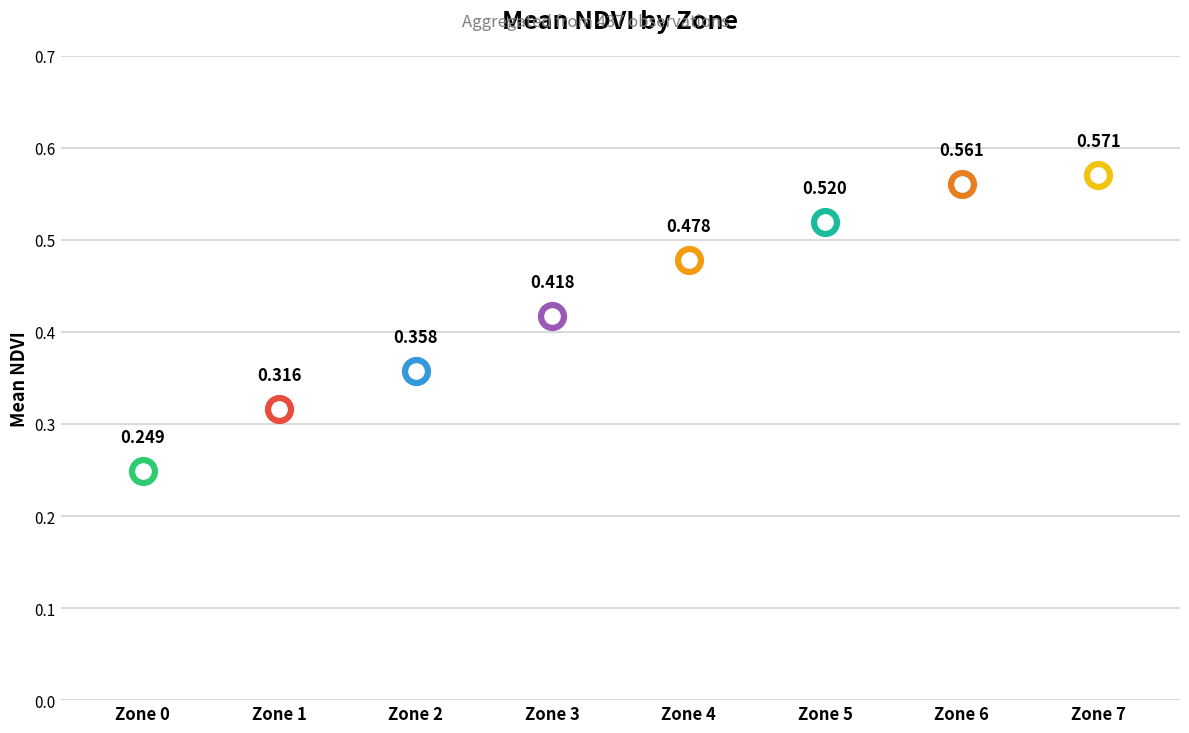

Between Zone 0 and Zone 7, which is larger?

Zone 7